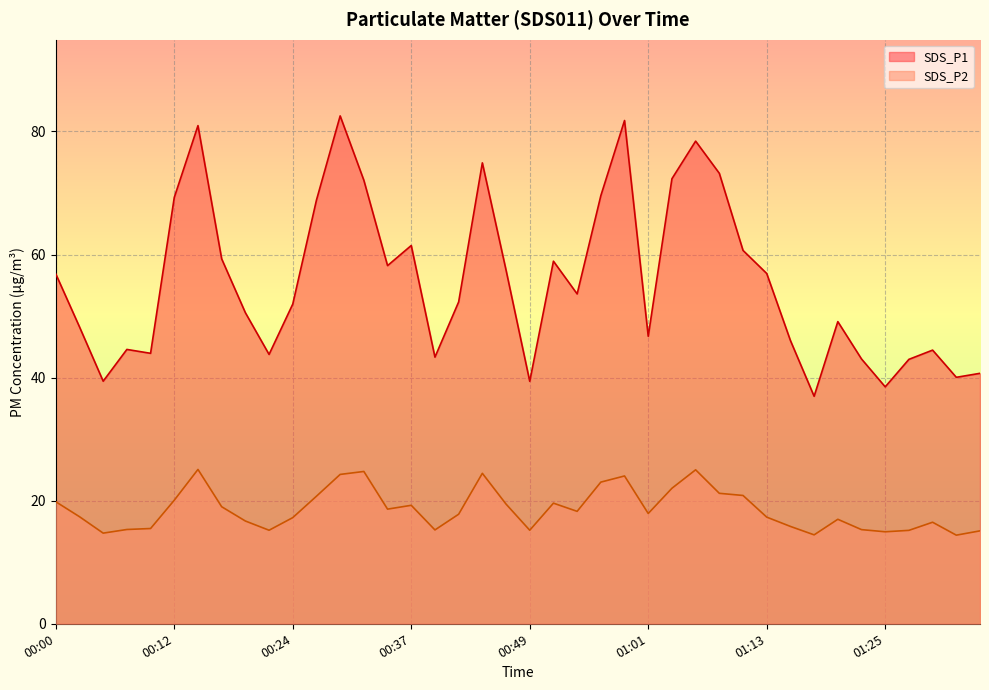

True or false: SDS_P2 and SDS_P1 intersect in this chart.

False